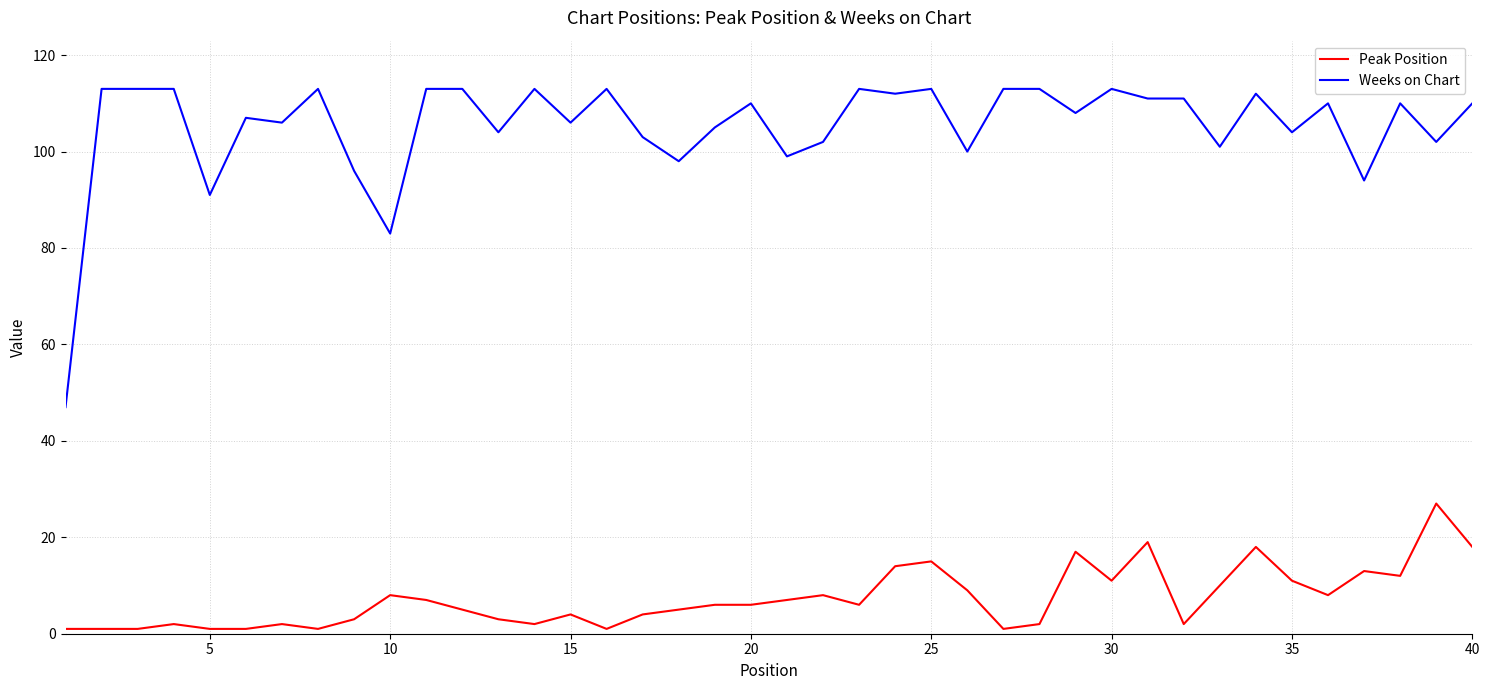

Rank the series by their maximum value, from lowest to highest.

Peak Position, Weeks on Chart